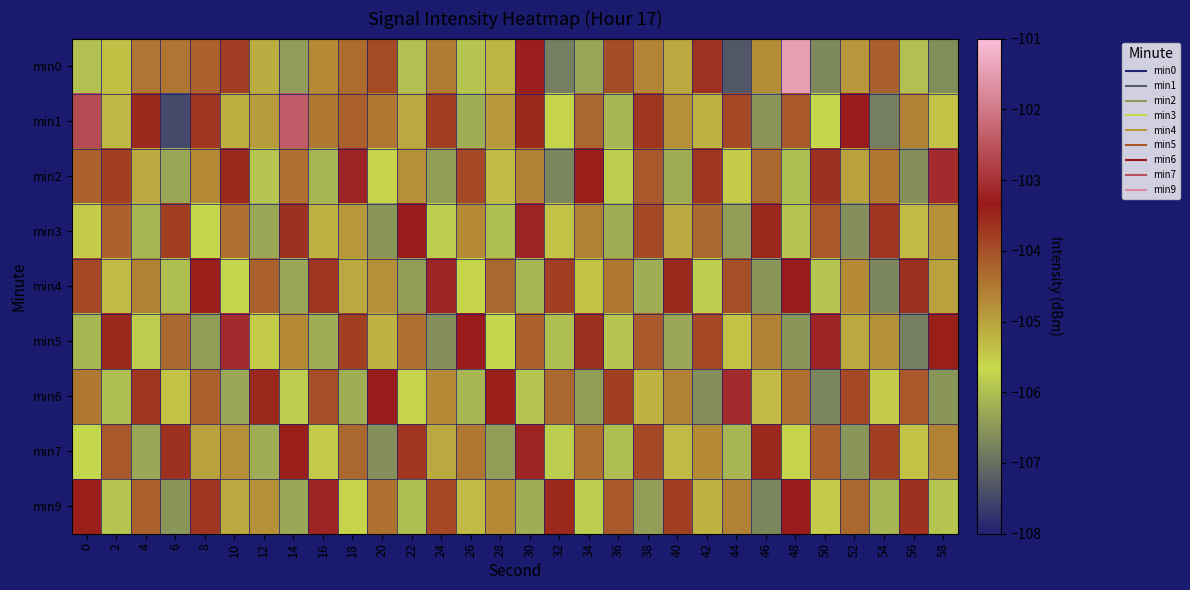

Reading left to right, transcribe all the data shown in this chart.

min0: 0=-106.0	2=-105.4	4=-104.5	6=-104.5	8=-104.2	10=-103.8	12=-105.1	14=-106.4	16=-104.7	18=-104.4	20=-103.9	22=-106.0	24=-104.6	26=-105.9	28=-105.2	30=-103.3	32=-106.8	34=-106.3	36=-104.0	38=-104.7	40=-105.1	42=-103.7	44=-107.3	46=-104.7	48=-101.5	50=-106.7	52=-104.9	54=-104.2	56=-106.0	58=-106.6
min1: 0=-102.6	2=-105.2	4=-103.5	6=-107.5	8=-103.7	10=-105.2	12=-104.9	14=-102.4	16=-104.5	18=-104.2	20=-104.5	22=-105.1	24=-103.8	26=-106.2	28=-104.9	30=-103.5	32=-105.6	34=-104.3	36=-106.1	38=-103.7	40=-104.8	42=-105.2	44=-103.9	46=-106.5	48=-104.1	50=-105.7	52=-103.3	54=-106.8	56=-104.6	58=-105.4
min2: 0=-104.2	2=-103.8	4=-105.1	6=-106.3	8=-104.7	10=-103.5	12=-105.9	14=-104.4	16=-106.1	18=-103.2	20=-105.6	22=-104.8	24=-106.4	26=-103.9	28=-105.3	30=-104.6	32=-106.7	34=-103.4	36=-105.8	38=-104.1	40=-106.2	42=-103.7	44=-105.5	46=-104.3	48=-106.0	50=-103.6	52=-105.0	54=-104.5	56=-106.6	58=-103.1
min3: 0=-105.5	2=-104.2	4=-106.1	6=-103.8	8=-105.7	10=-104.4	12=-106.3	14=-103.6	16=-105.2	18=-104.9	20=-106.5	22=-103.3	24=-105.8	26=-104.7	28=-106.0	30=-103.2	32=-105.4	34=-104.6	36=-106.2	38=-103.9	40=-105.1	42=-104.3	44=-106.4	46=-103.5	48=-105.9	50=-104.1	52=-106.6	54=-103.7	56=-105.3	58=-104.8
min4: 0=-103.9	2=-105.3	4=-104.6	6=-106.0	8=-103.4	10=-105.7	12=-104.2	14=-106.3	16=-103.7	18=-105.1	20=-104.8	22=-106.4	24=-103.2	26=-105.6	28=-104.3	30=-106.1	32=-103.8	34=-105.4	36=-104.5	38=-106.2	40=-103.5	42=-105.8	44=-104.0	46=-106.5	48=-103.3	50=-105.9	52=-104.7	54=-106.7	56=-103.6	58=-105.0
min5: 0=-106.1	2=-103.5	4=-105.8	6=-104.3	8=-106.4	10=-103.1	12=-105.5	14=-104.7	16=-106.2	18=-103.8	20=-105.2	22=-104.4	24=-106.6	26=-103.3	28=-105.7	30=-104.2	32=-106.0	34=-103.6	36=-105.9	38=-104.1	40=-106.3	42=-103.9	44=-105.4	46=-104.6	48=-106.5	50=-103.2	52=-105.1	54=-104.8	56=-106.8	58=-103.4
min6: 0=-104.5	2=-106.0	4=-103.7	6=-105.4	8=-104.2	10=-106.3	12=-103.5	14=-105.8	16=-104.0	18=-106.2	20=-103.3	22=-105.6	24=-104.7	26=-106.1	28=-103.4	30=-105.9	32=-104.3	34=-106.4	36=-103.8	38=-105.2	40=-104.6	42=-106.6	44=-103.1	46=-105.3	48=-104.4	50=-106.7	52=-103.9	54=-105.5	56=-104.1	58=-106.5
min7: 0=-105.7	2=-104.1	4=-106.3	6=-103.6	8=-105.0	10=-104.8	12=-106.2	14=-103.4	16=-105.5	18=-104.3	20=-106.6	22=-103.7	24=-105.1	26=-104.5	28=-106.4	30=-103.2	32=-105.8	34=-104.4	36=-106.0	38=-103.9	40=-105.3	42=-104.7	44=-106.1	46=-103.5	48=-105.6	50=-104.2	52=-106.5	54=-103.8	56=-105.4	58=-104.6
min9: 0=-103.4	2=-105.9	4=-104.2	6=-106.5	8=-103.7	10=-105.1	12=-104.8	14=-106.3	16=-103.2	18=-105.6	20=-104.4	22=-106.0	24=-103.9	26=-105.3	28=-104.7	30=-106.2	32=-103.5	34=-105.8	36=-104.1	38=-106.4	40=-103.8	42=-105.2	44=-104.6	46=-106.7	48=-103.3	50=-105.5	52=-104.3	54=-106.1	56=-103.6	58=-105.9